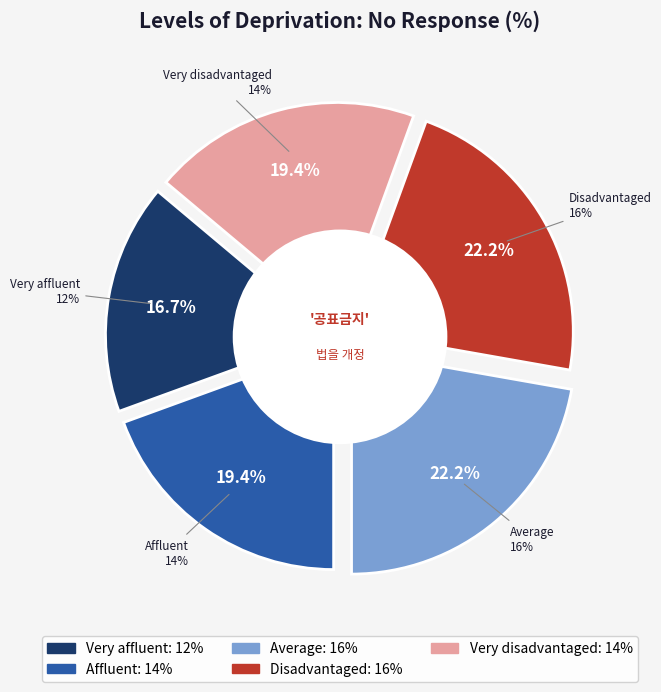

To the nearest percent, what portion does Very affluent represent?

17%